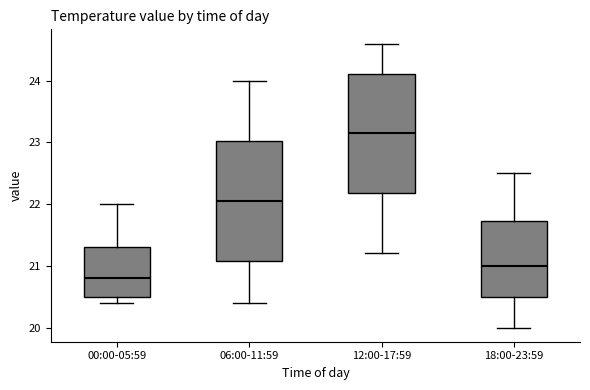

Reading left to right, transcribe this box plot: for each box, give where its median line is, the range the box spans, and where its two whiskers end, as read against the y-axis. The values are not printed on the chart, so give them approximately, as read against the axis.

00:00-05:59: median 20.8, box 20.5 to 21.3, whiskers 20.4 to 22.0
06:00-11:59: median 22.1, box 21.1 to 23.0, whiskers 20.4 to 24.0
12:00-17:59: median 23.2, box 22.2 to 24.1, whiskers 21.2 to 24.6
18:00-23:59: median 21.0, box 20.5 to 21.7, whiskers 20.0 to 22.5